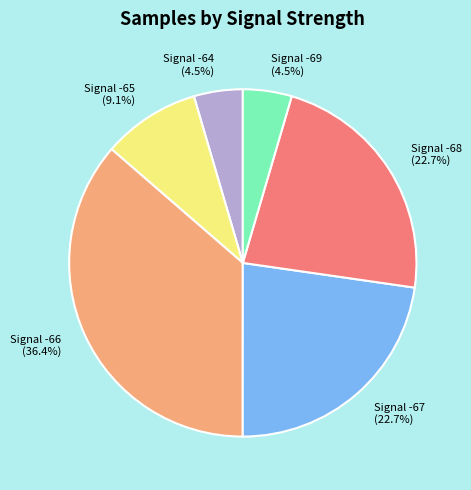

Count the number of slices in the pie.

6